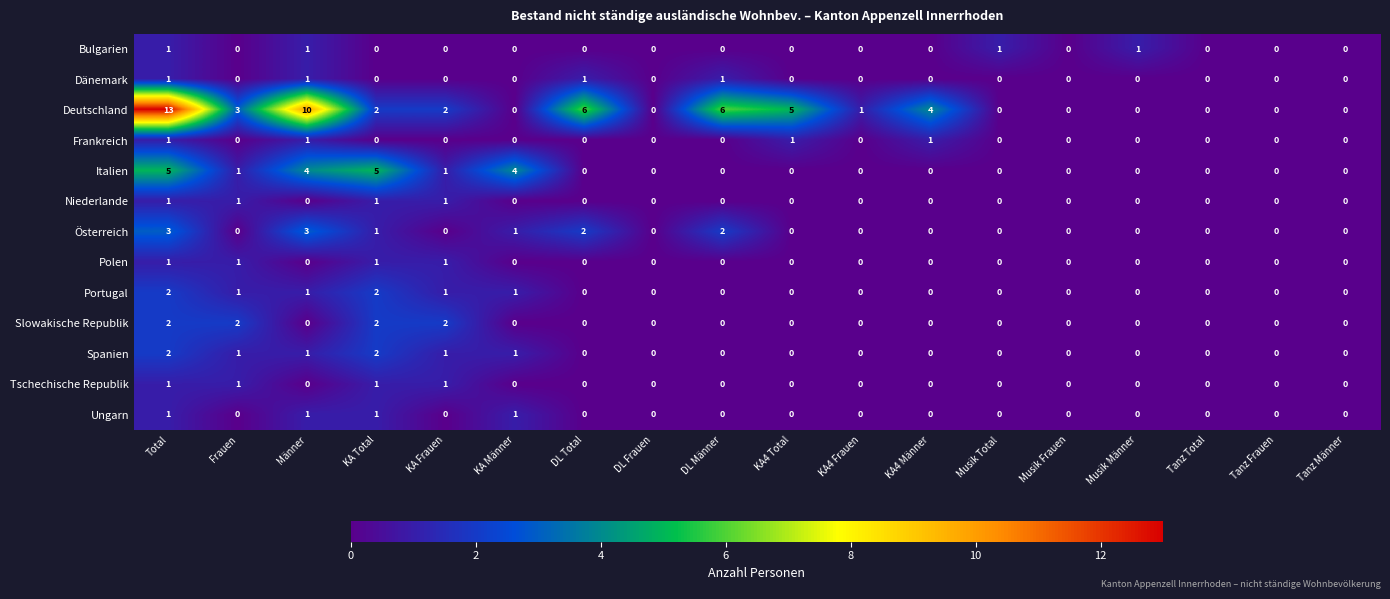

Which series has the largest total across all categories?

Deutschland